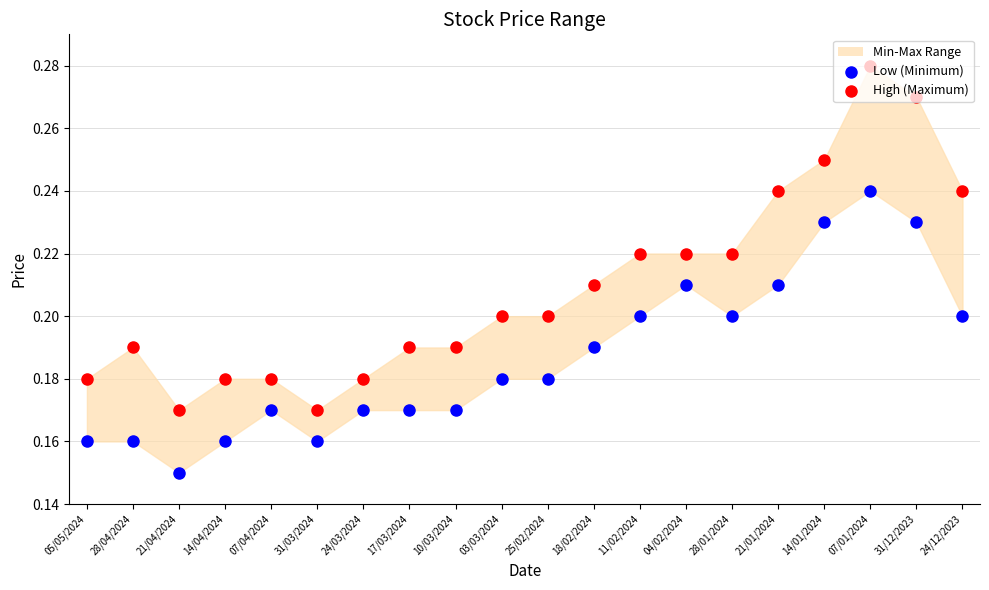

Which series reaches the maximum Y coordinate?

High (Maximum)